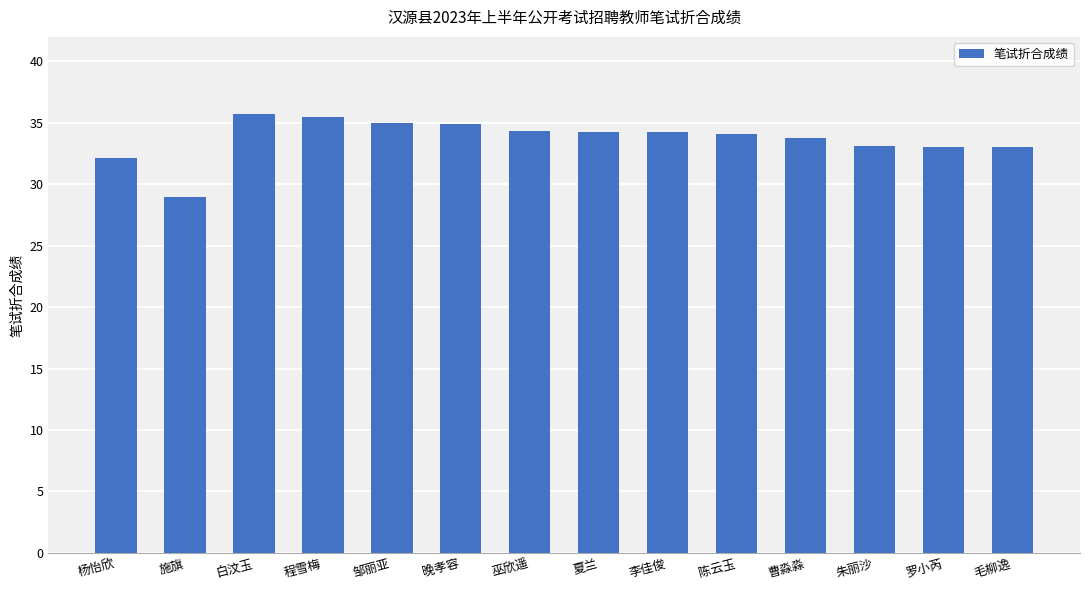

What position from the left is 杨怡欣?

1